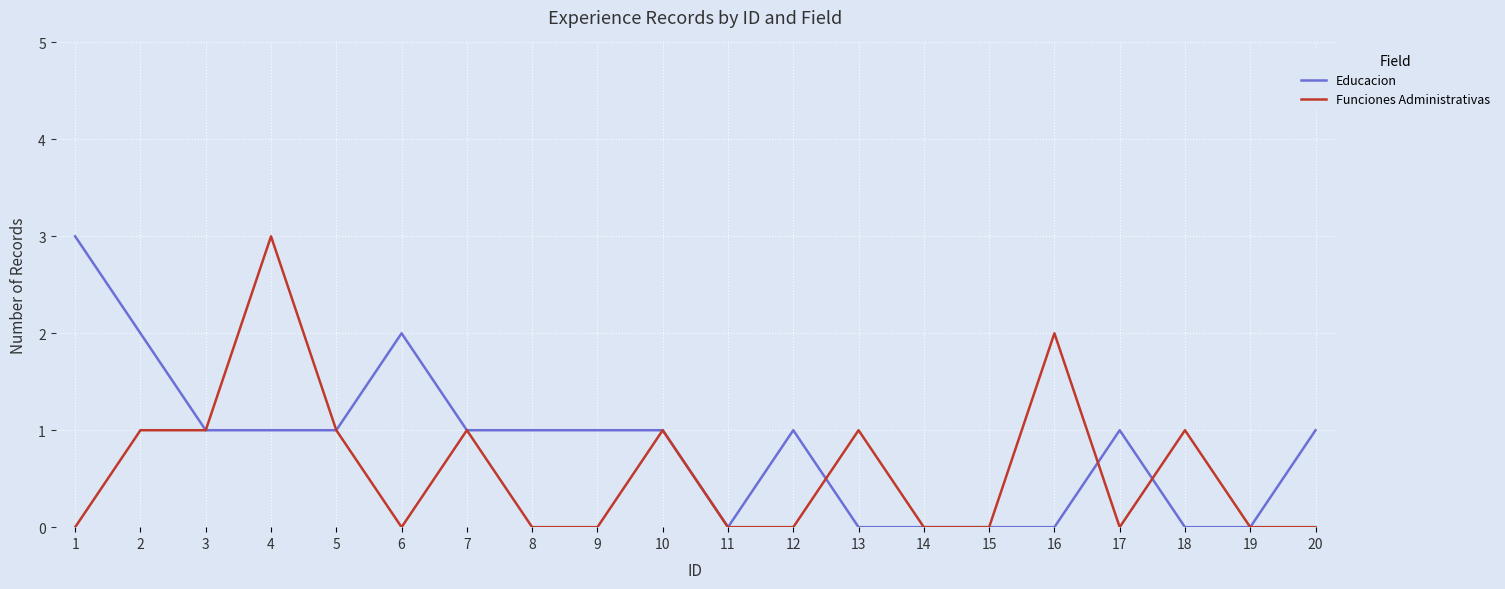

Where does the Educacion series first go above 1?

1